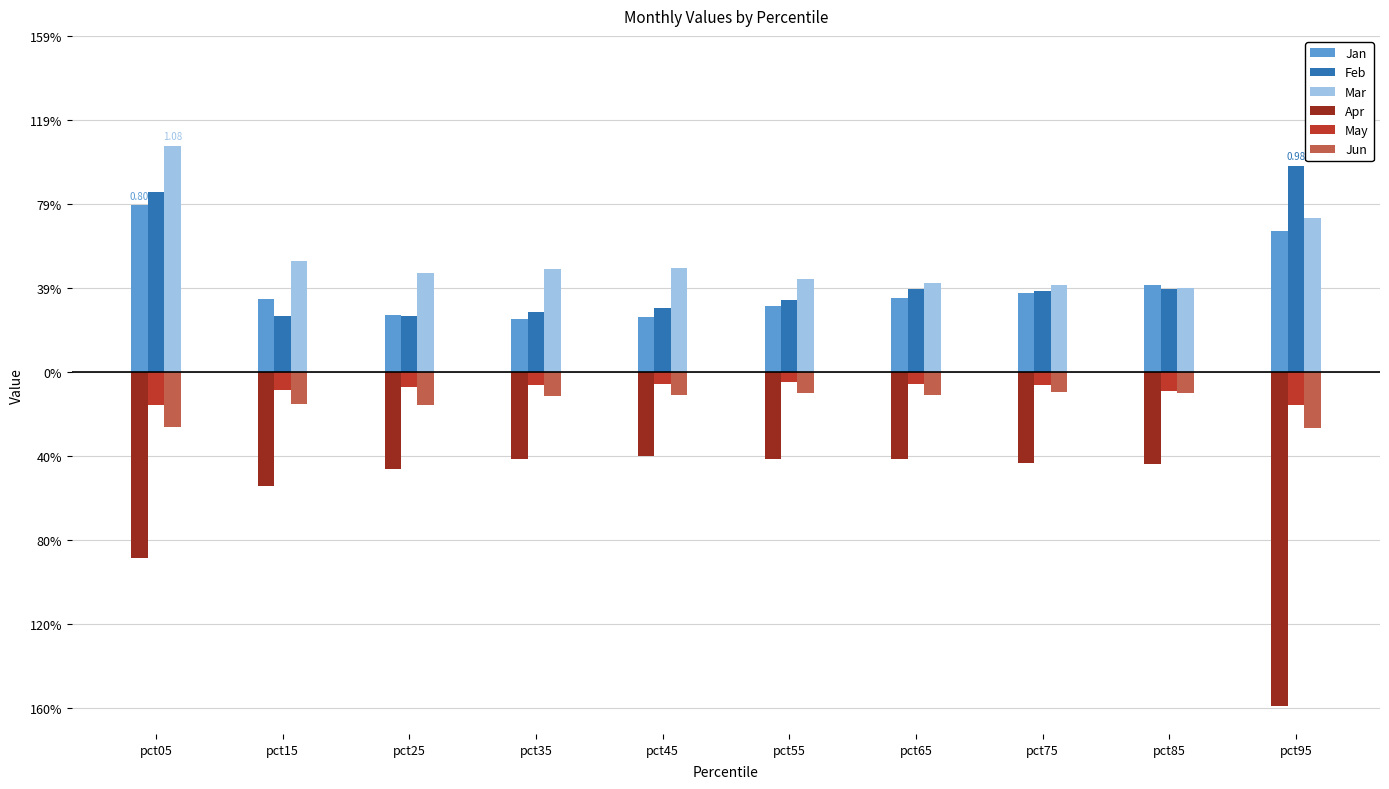

What is the difference between the second highest and minimum values in the Jan series?

0.4